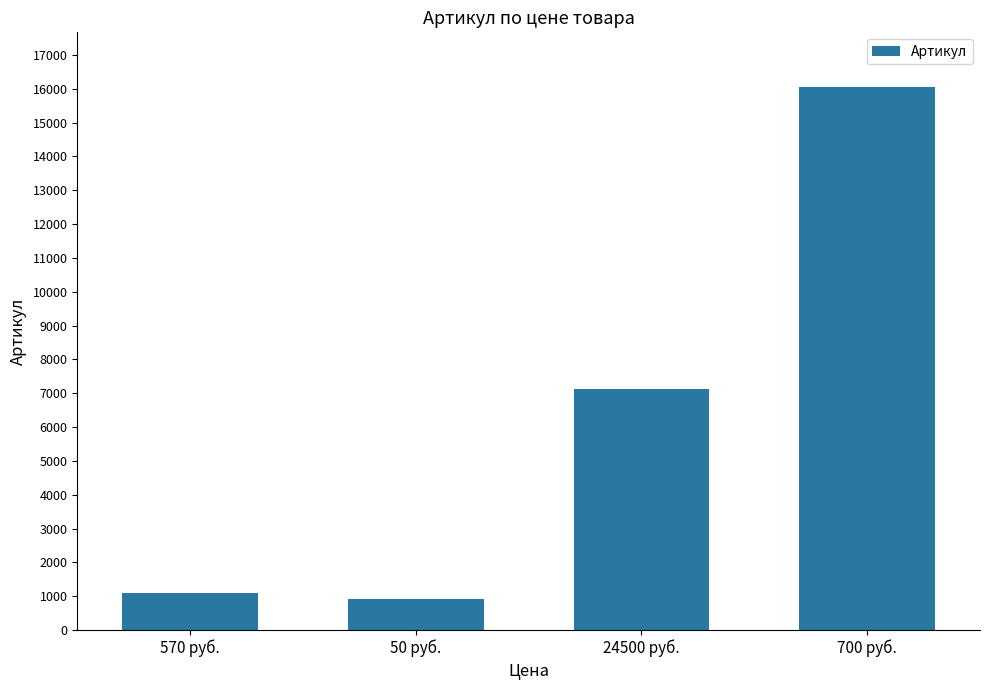

What is the change in value from 570 руб. to 50 руб.?

-170